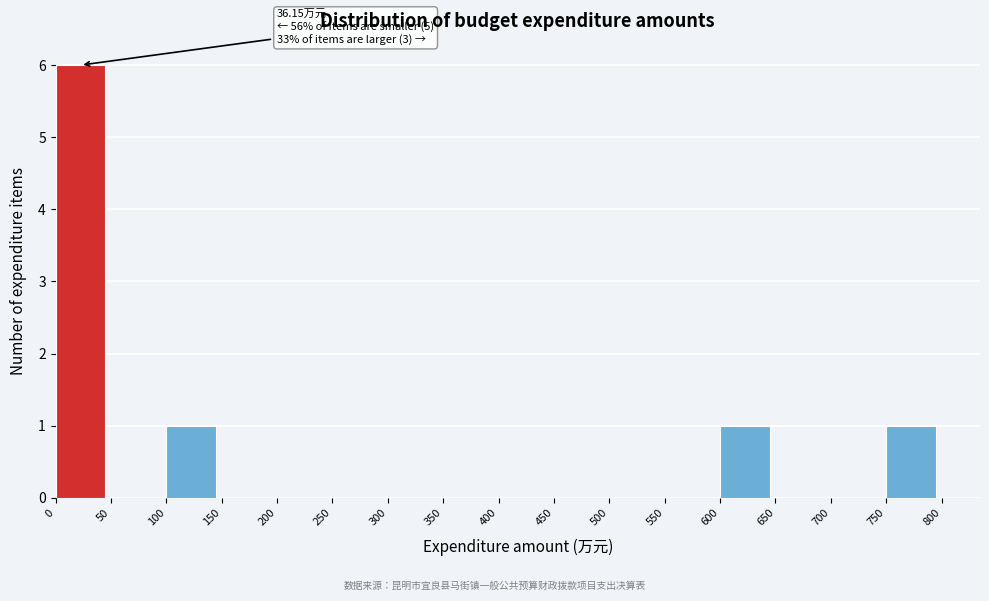

Which range on the x-axis has the tallest bar?

0 to 50